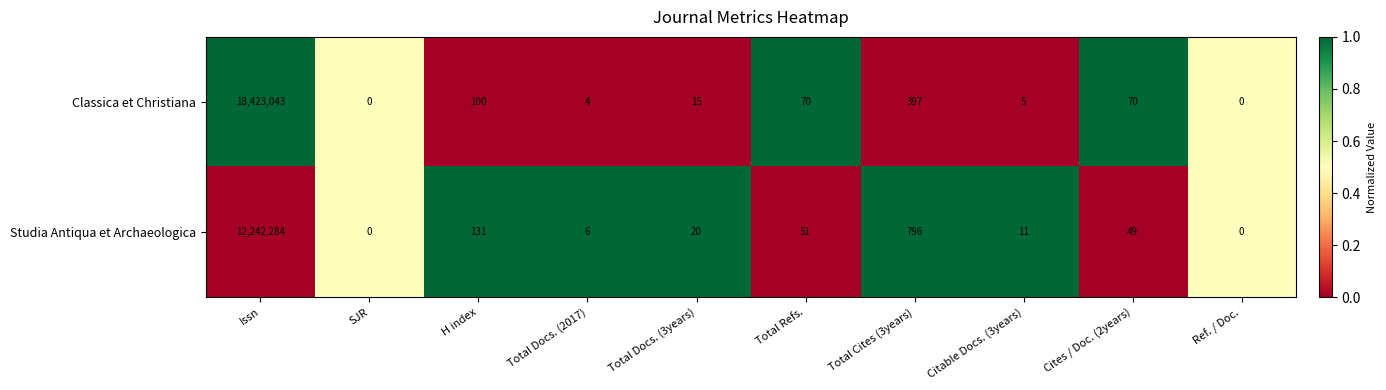

At which label does Classica et Christiana reach its peak?

Issn